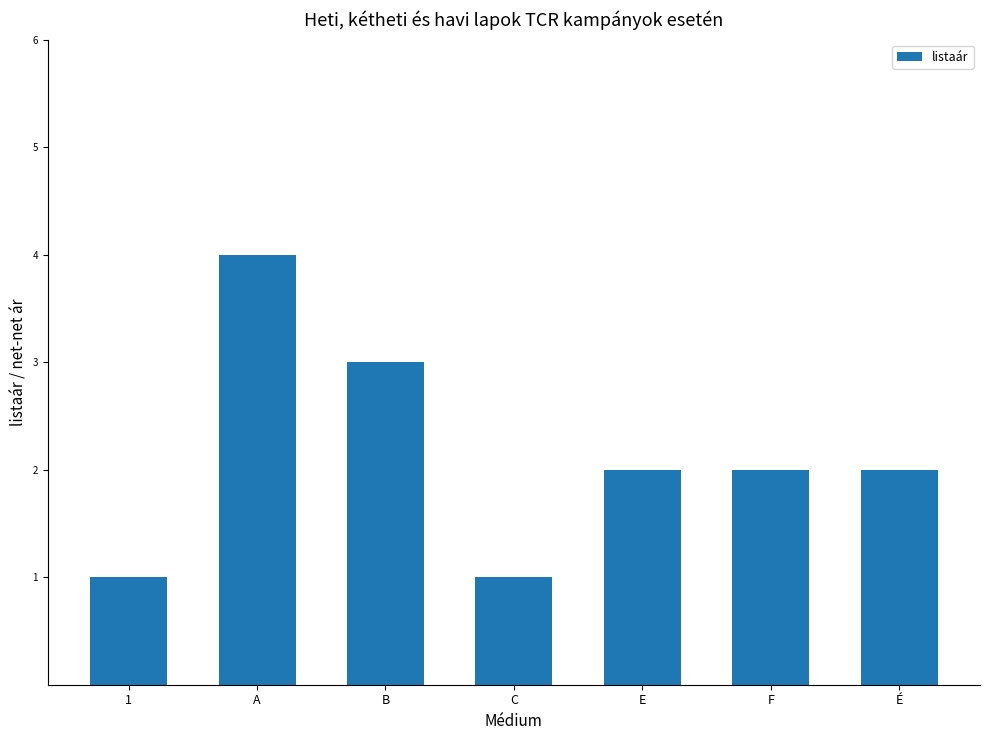

True or false: the data shows 2 at A.

False